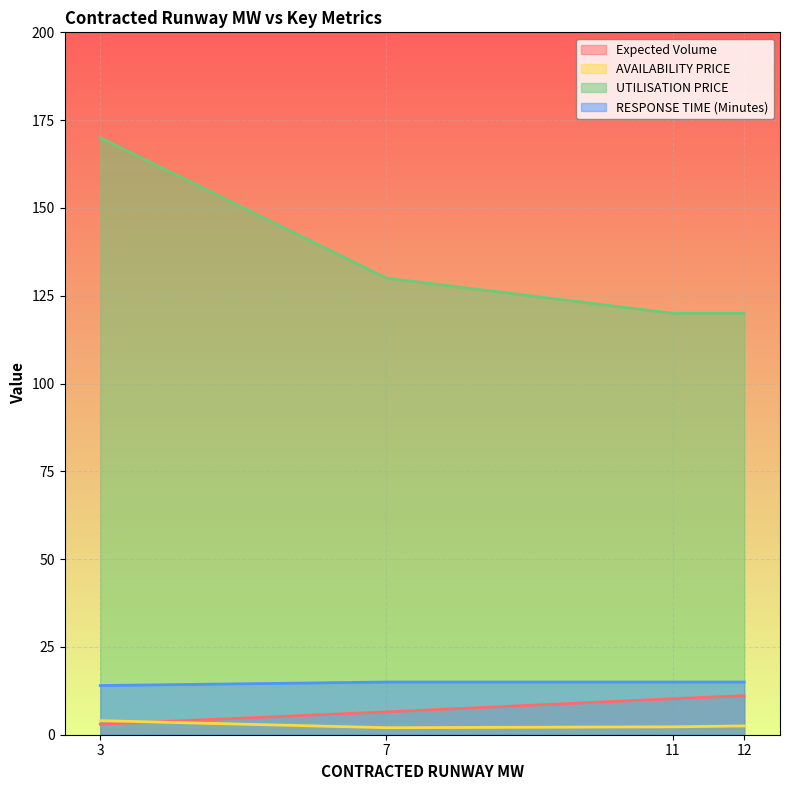

What is the difference between the maximum and minimum values in the RESPONSE TIME (Minutes) series?

1.0